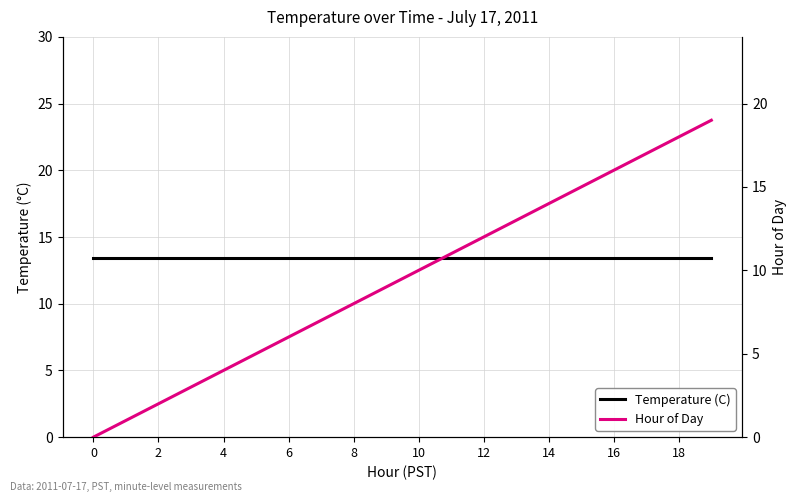

Between 10 and 17, which is larger?

10